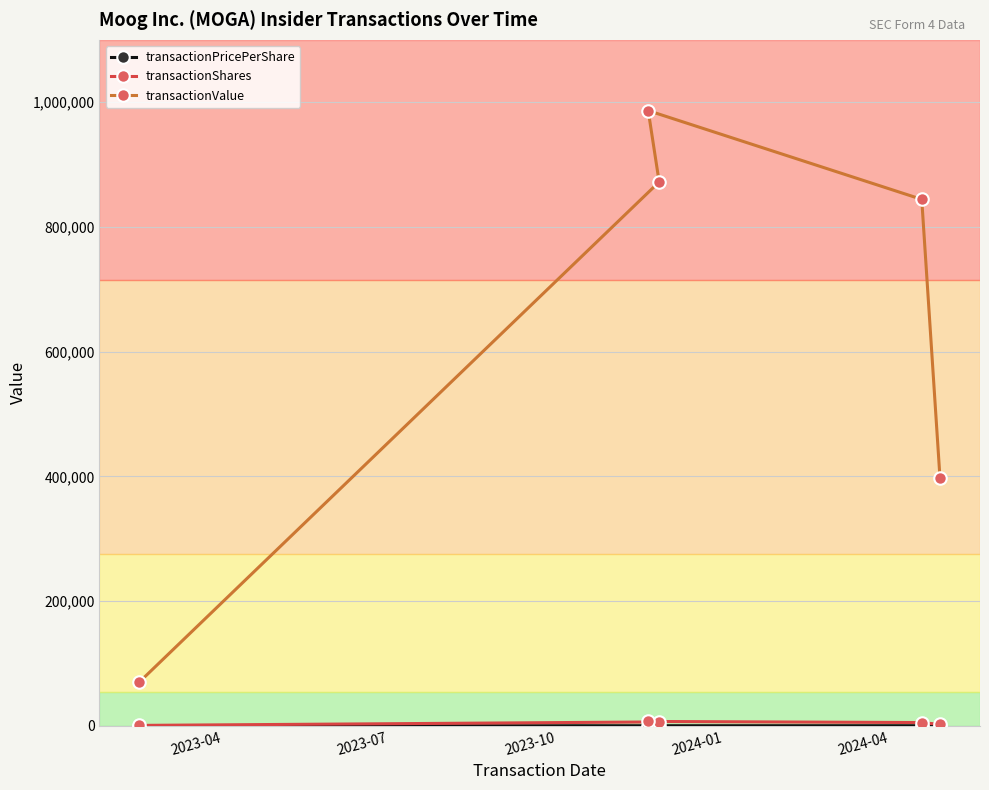

What is the smallest value displayed?

100.5